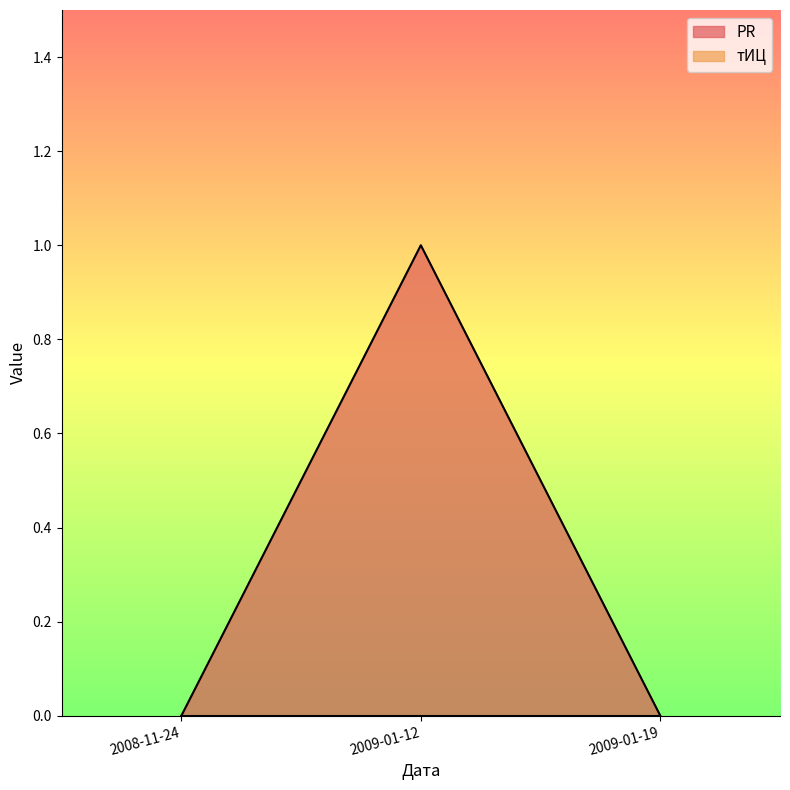

Count the values in the range 0 to 1.

3